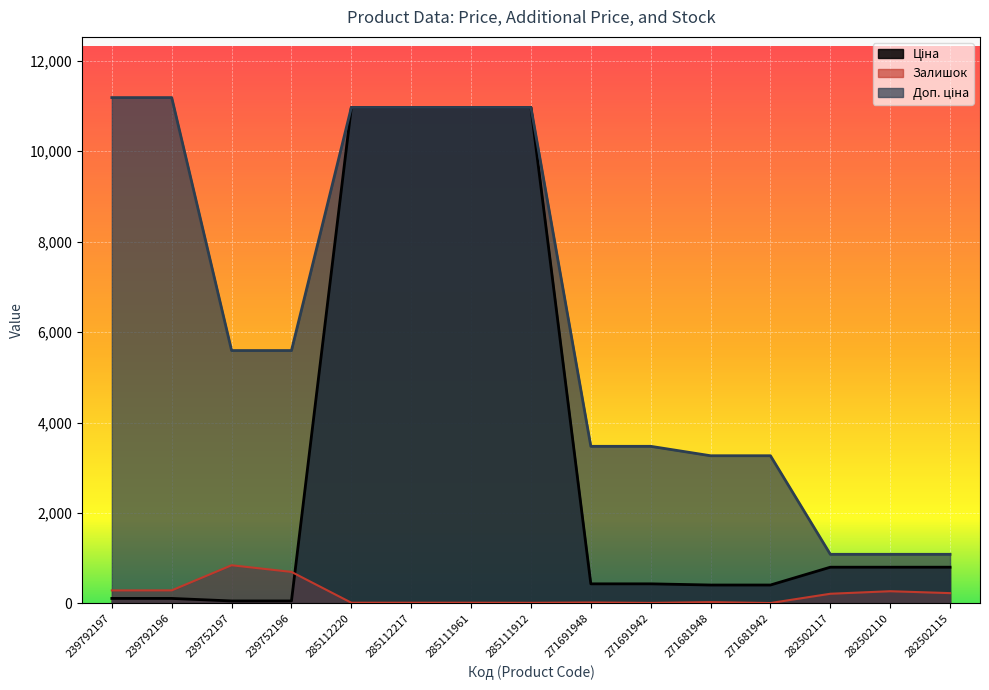

List the labels in order of Залишок value, smallest first.

271681942, 271691942, 285111912, 285112220, 285112217, 285111961, 271691948, 271681948, 282502117, 282502115, 282502110, 239792197, 239792196, 239752196, 239752197